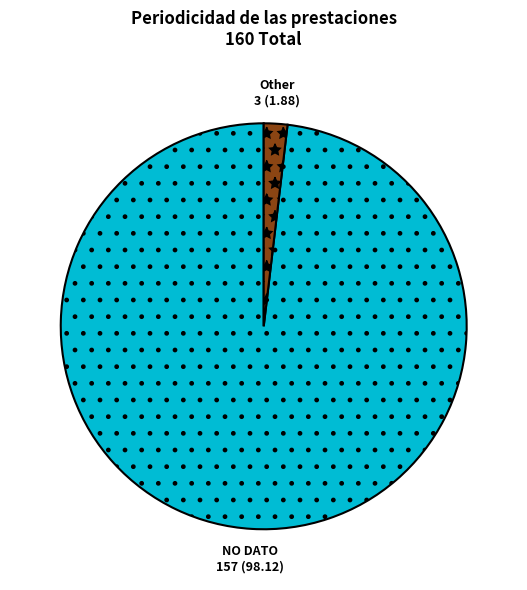

Is there a majority slice in this chart?

Yes